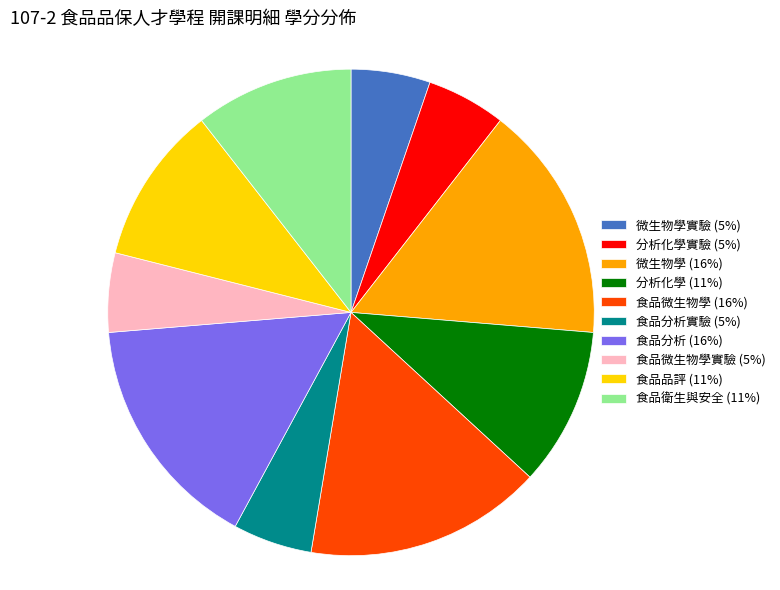

Does 微生物學 (16%) represent more than half of the total?

No